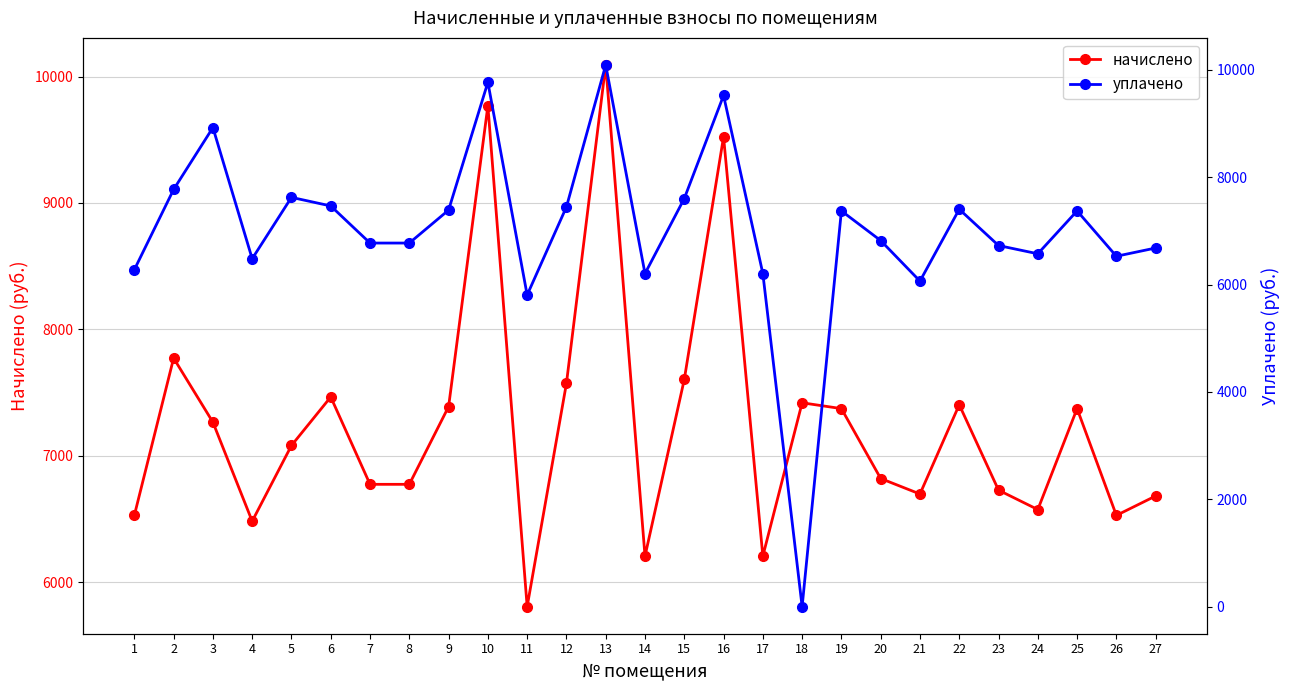

True or false: уплачено and начислено cross at least once.

False